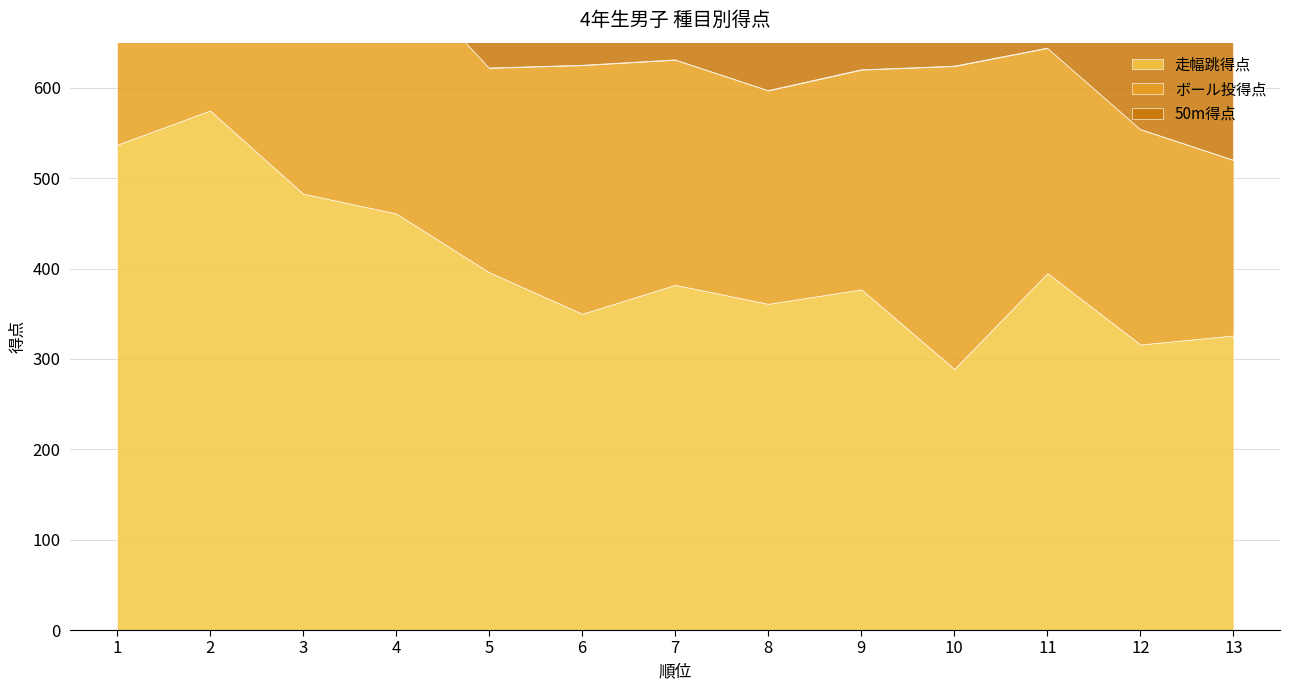

Is the value of ボール投得点 at 3 greater than the value of 走幅跳得点 at 8?

No